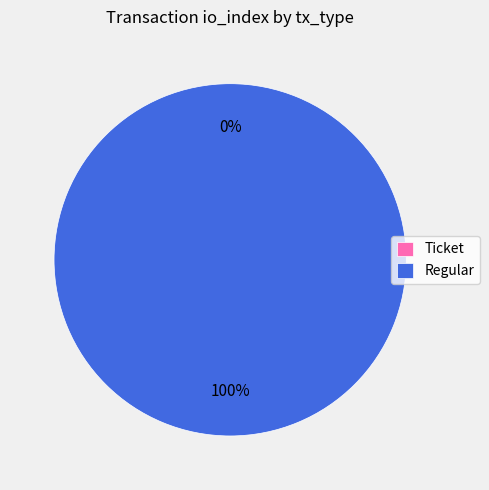

To the nearest percent, what is the difference between the largest and smallest slice percentages?

100%